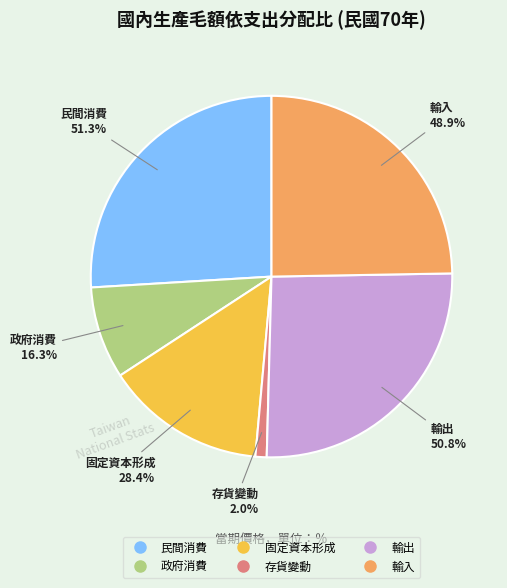

Which slice is the smallest?

存貨變動